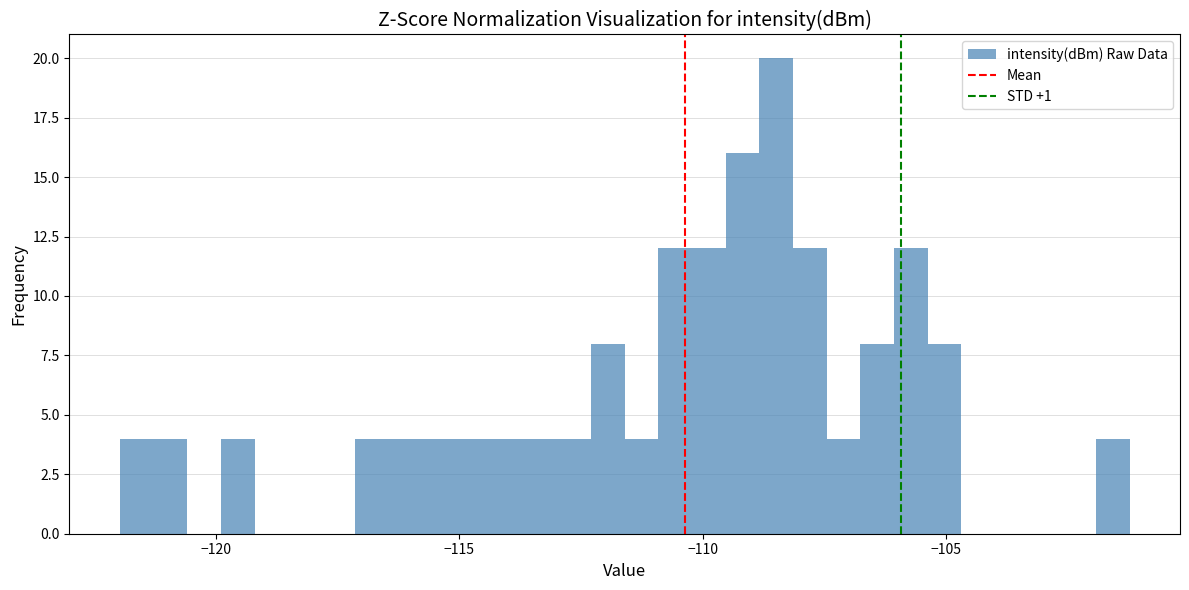

Read against the x-axis, roughly where is the centre of the tallest bar?

-108.5